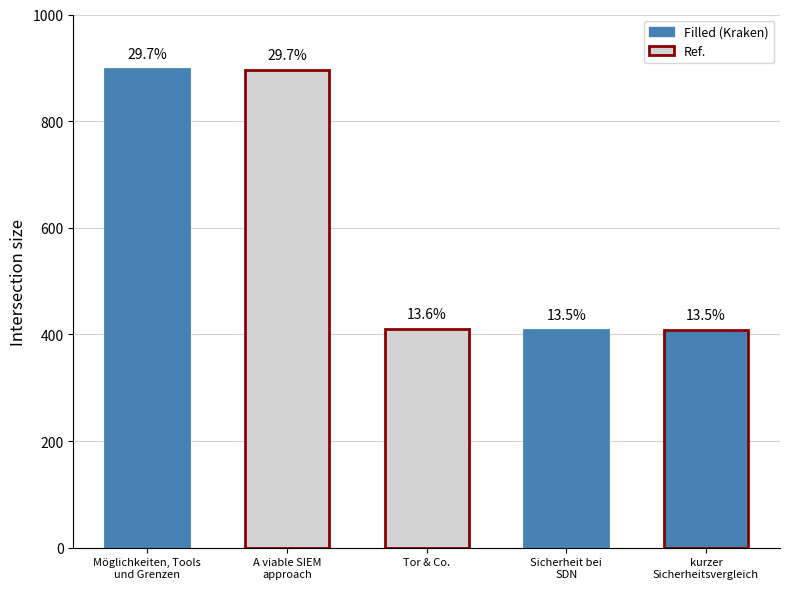

Approximately how many times larger is the value at Tor & Co. compared to kurzer
Sicherheitsvergleich?

1.0